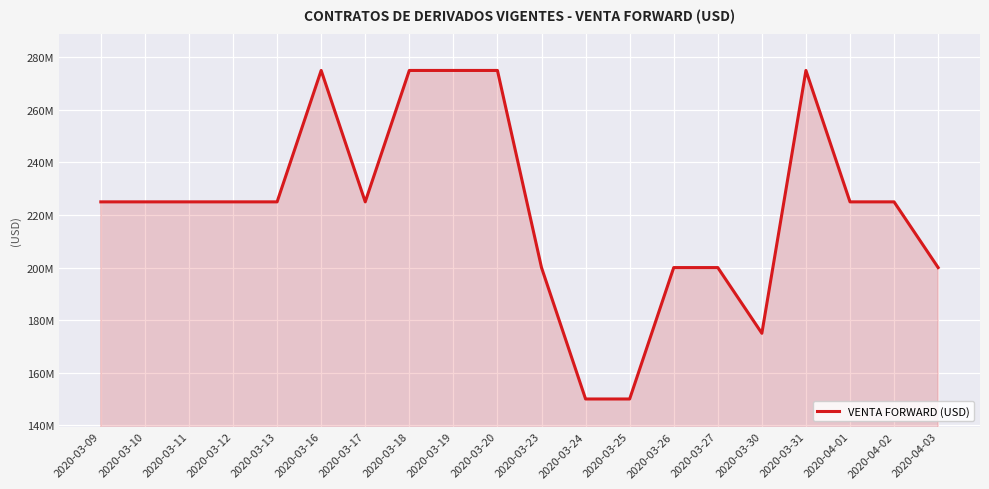

Does the chart have visible grid lines?

Yes